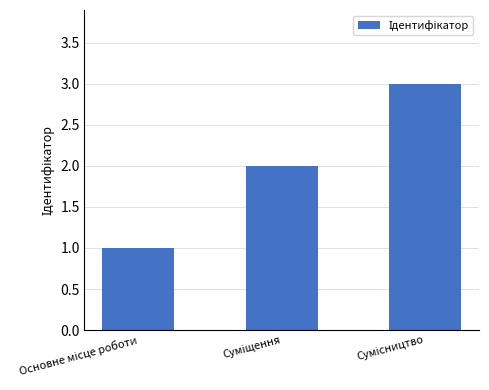

What is the greatest value displayed?

3